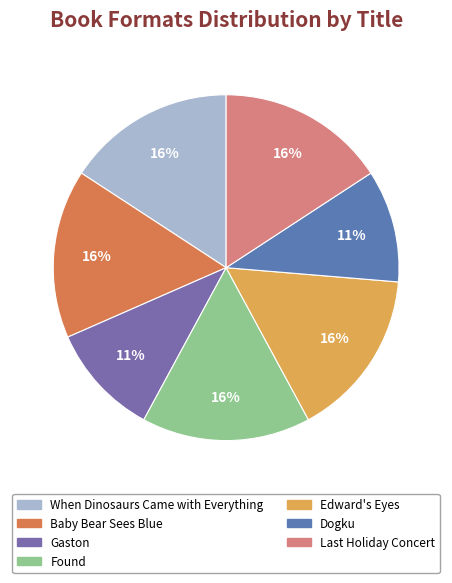

Does any single category account for the majority?

No